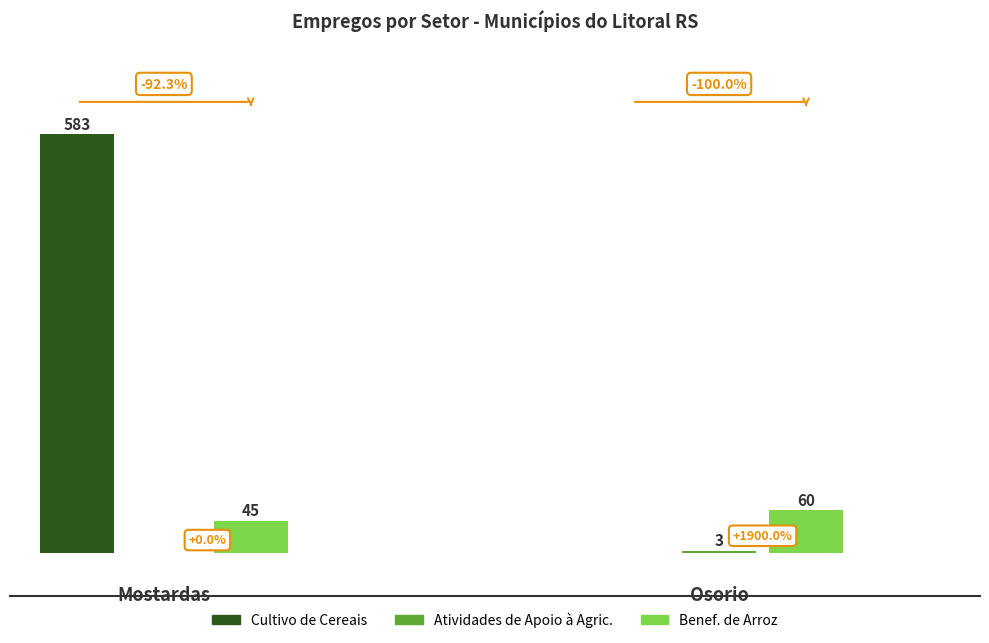

At which category is the sum across all series the highest?

Mostardas